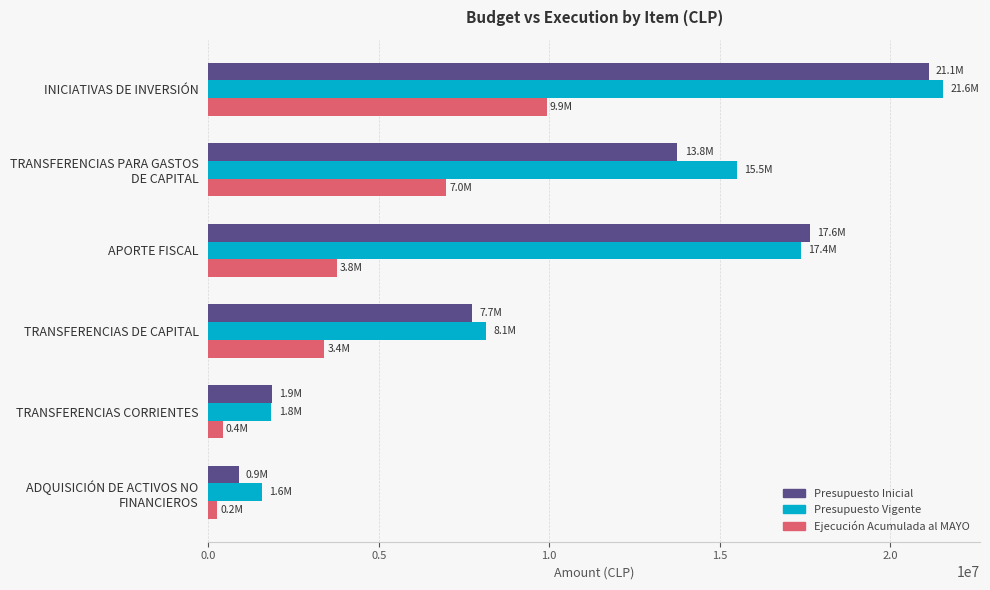

What is the difference between the second highest and minimum values in the Ejecución Acumulada al MAYO series?

6713870